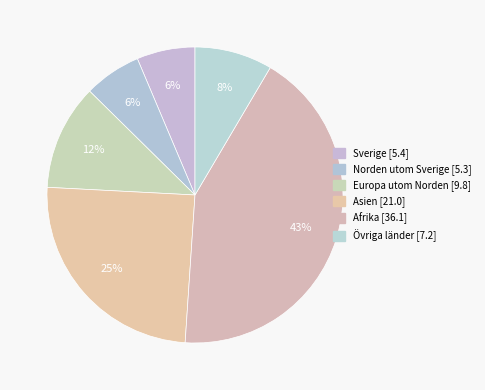

How many segments does this pie chart have?

6